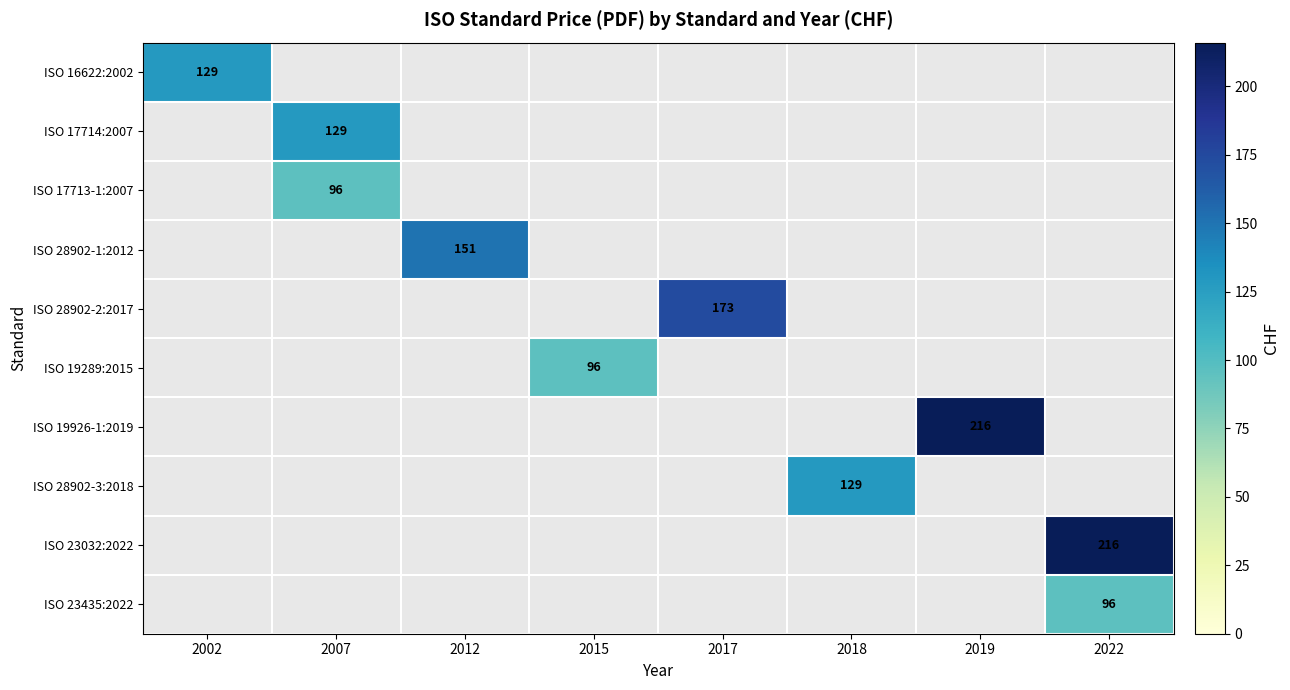

Is it true that ISO 19926-1:2019 equals 356 at 2019?

False